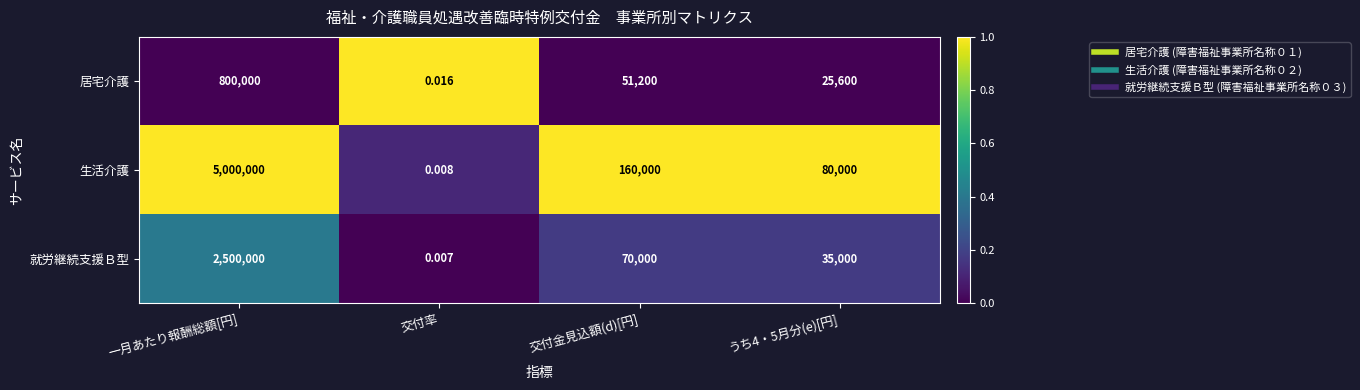

List the series in order of their peak value, lowest first.

居宅介護, 就労継続支援Ｂ型, 生活介護